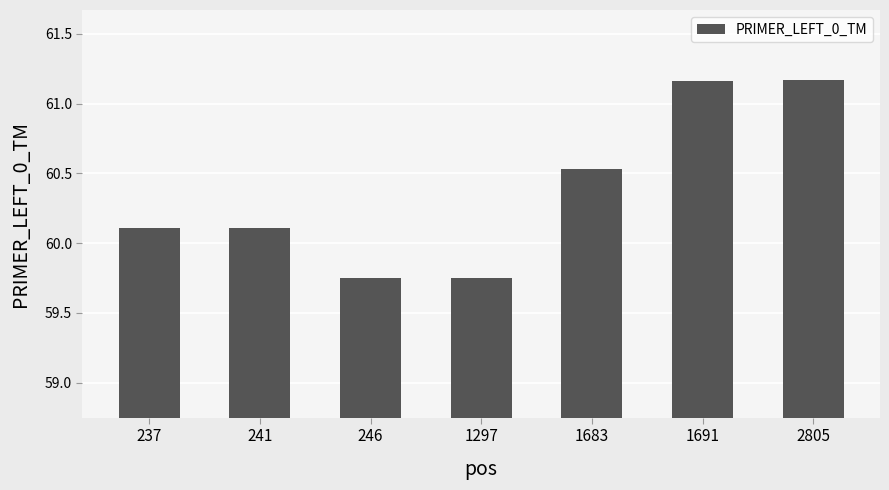

Are the bars horizontal?

No